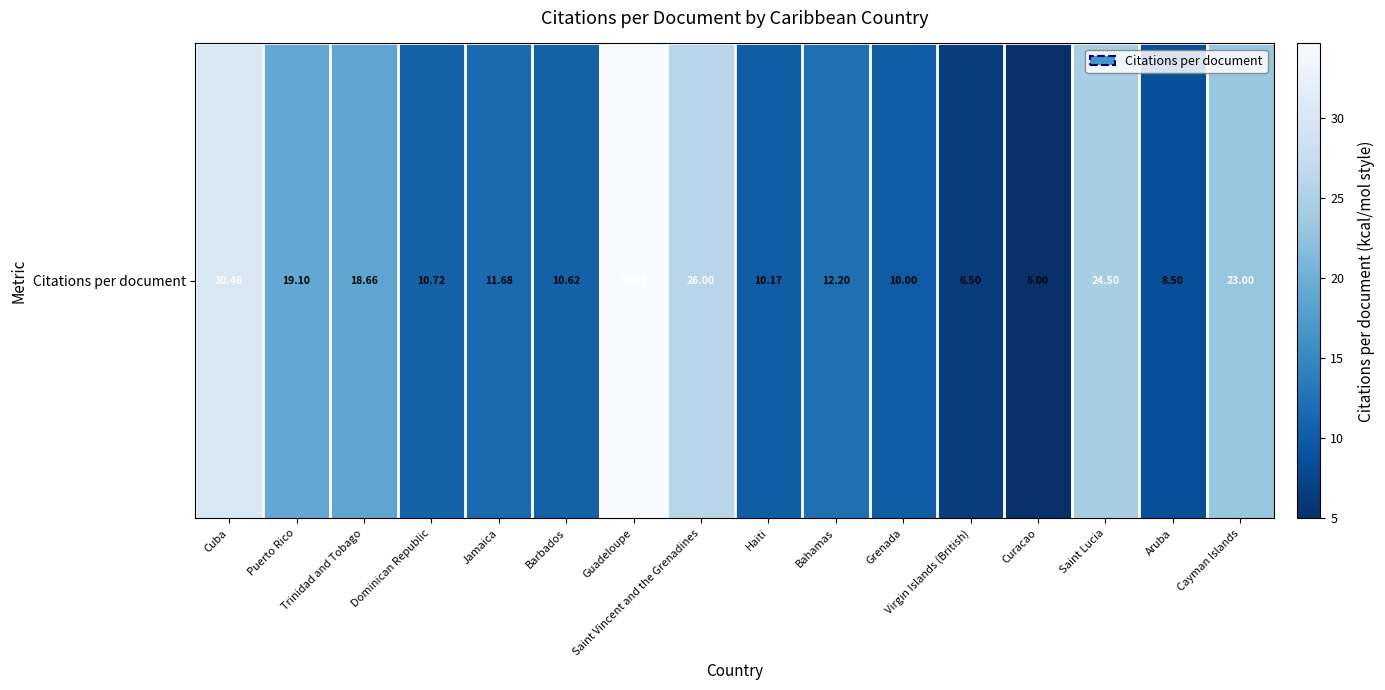

What is the change in value from Cuba to Bahamas?

-18.3